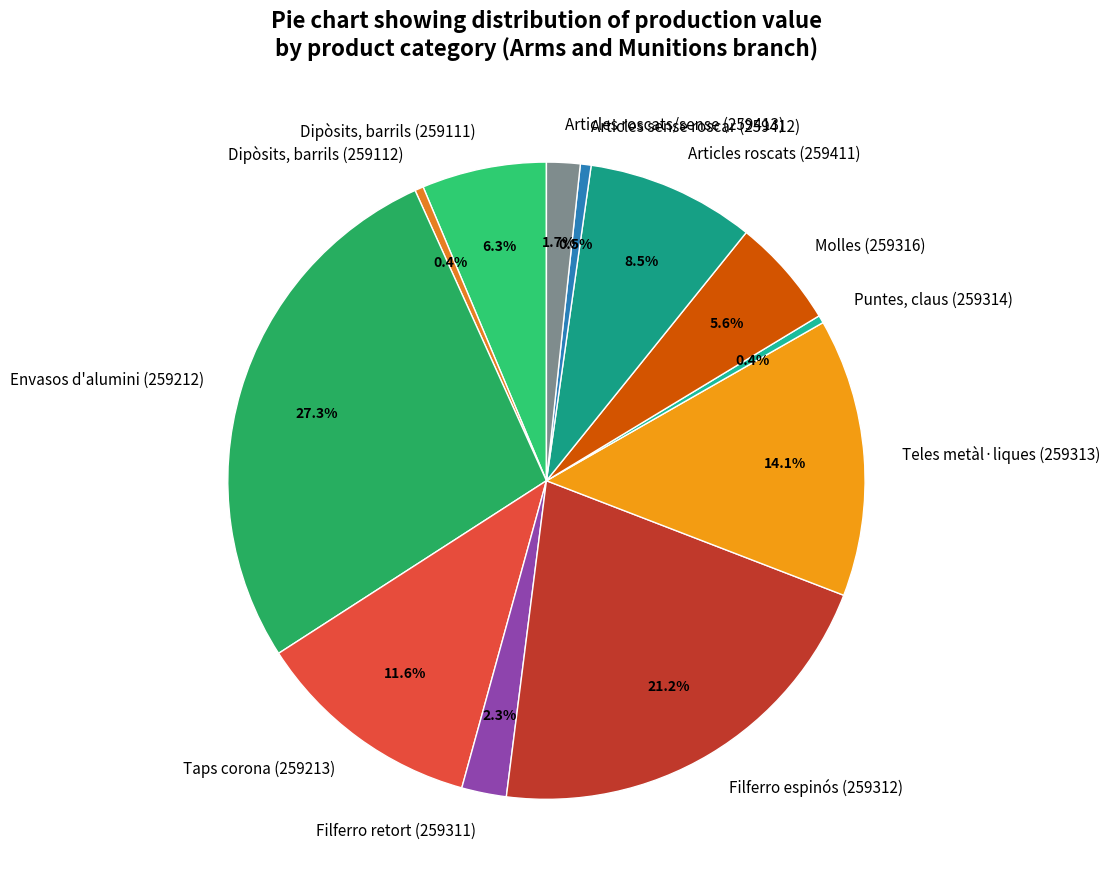

How many slices are in this pie chart?

12